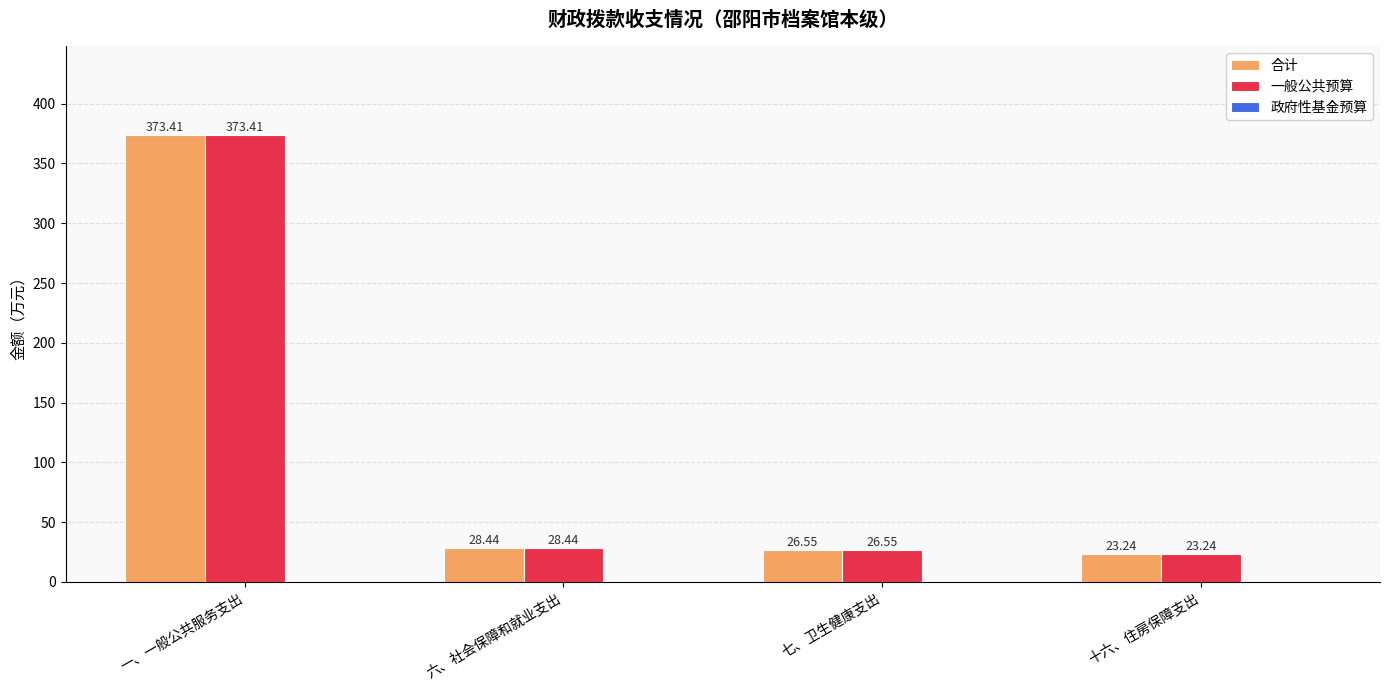

What is the minimum value for 一般公共预算?

23.2